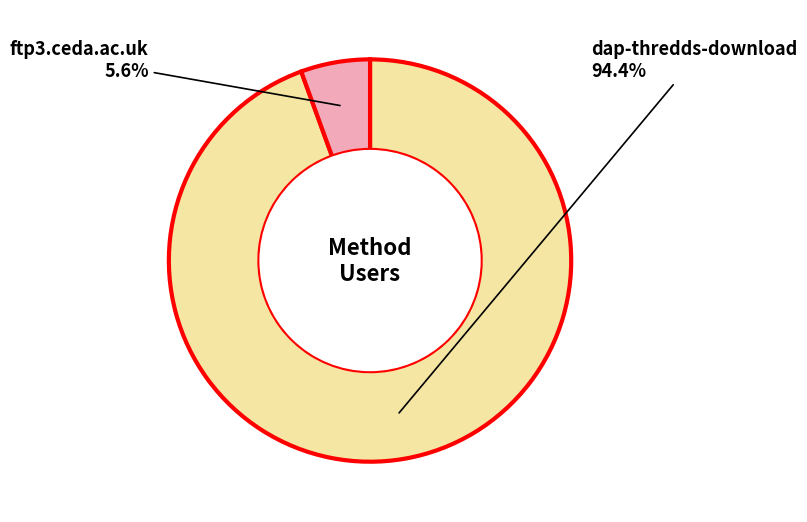

Does any single category account for the majority?

Yes